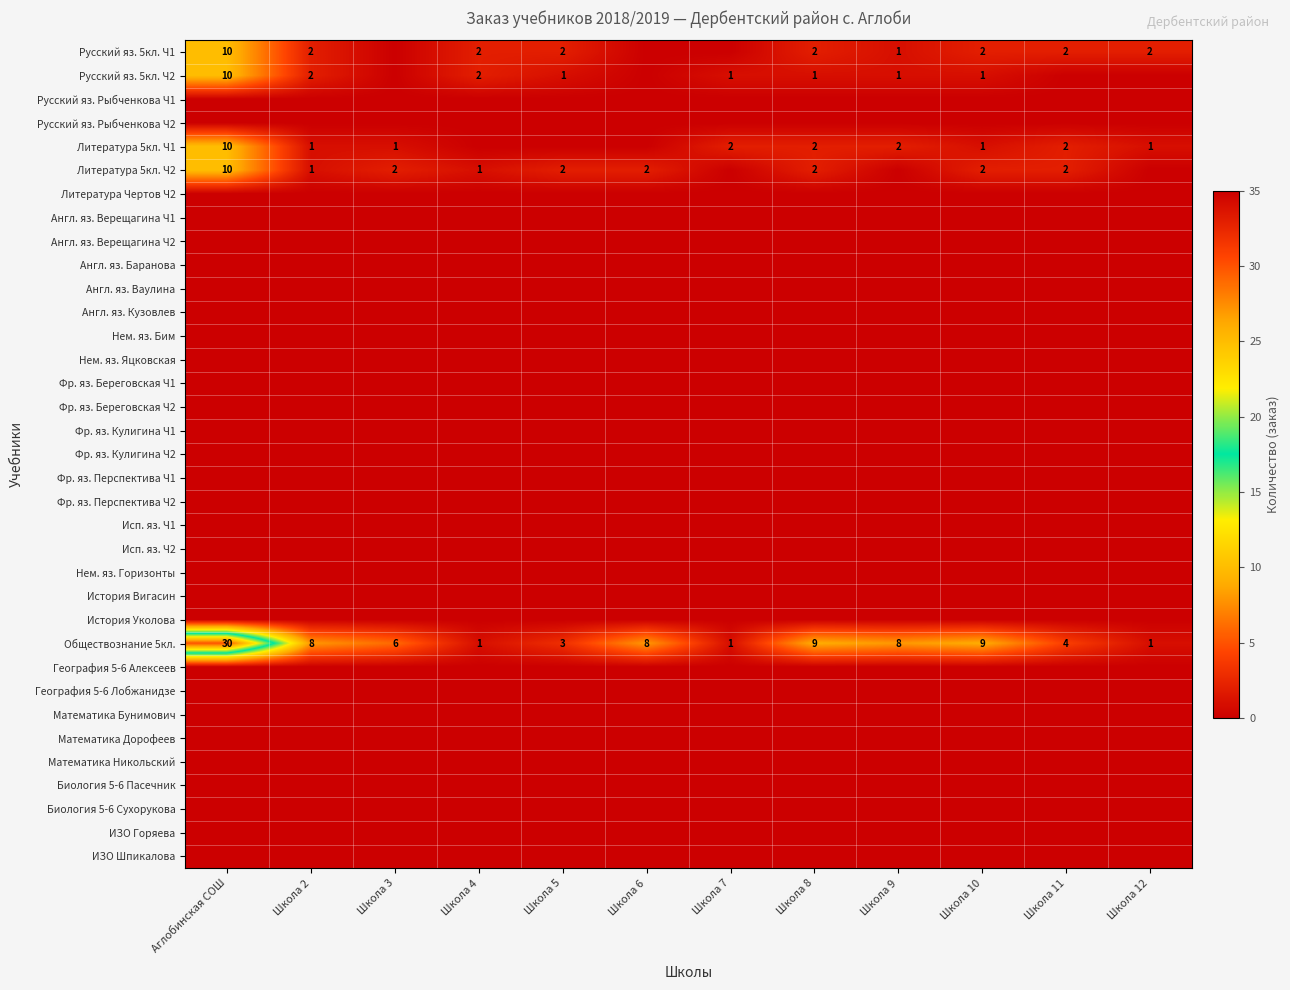

Which category has the highest value across all series?

Аглобинская СОШ